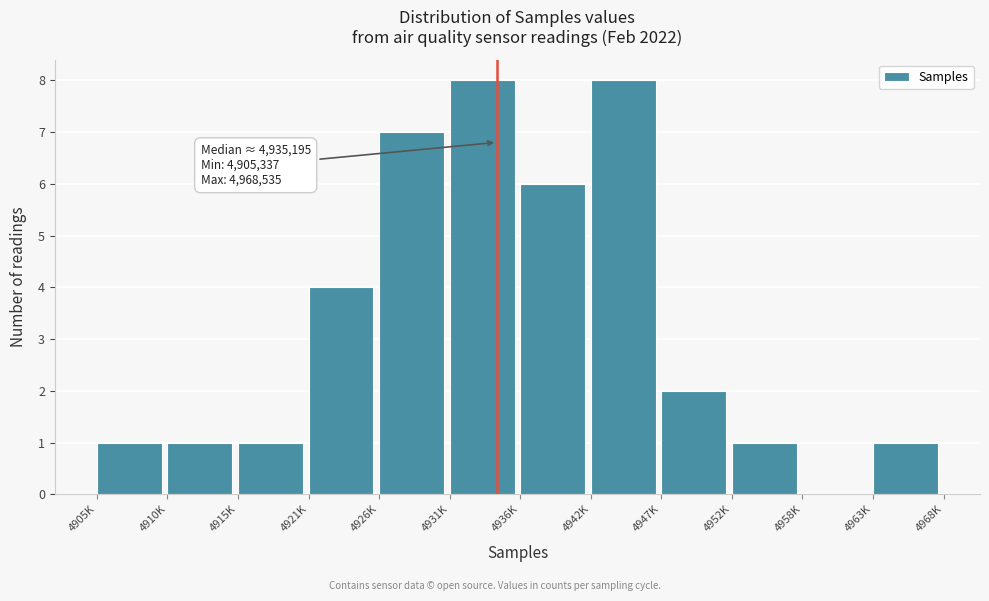

Reading left to right, what are all the values shown in this chart?

4905K=1	4910K=1	4915K=1	4921K=4	4926K=7	4931K=8	4936K=6	4942K=8	4947K=2	4952K=1	4958K=0	4963K=1